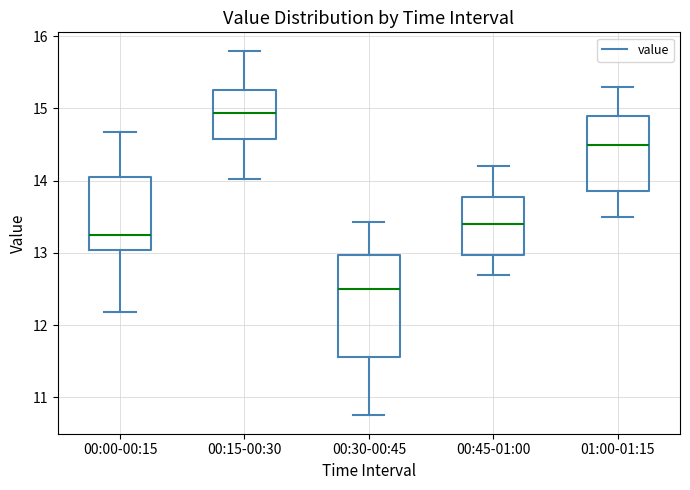

Which box has the highest median line?

00:15-00:30